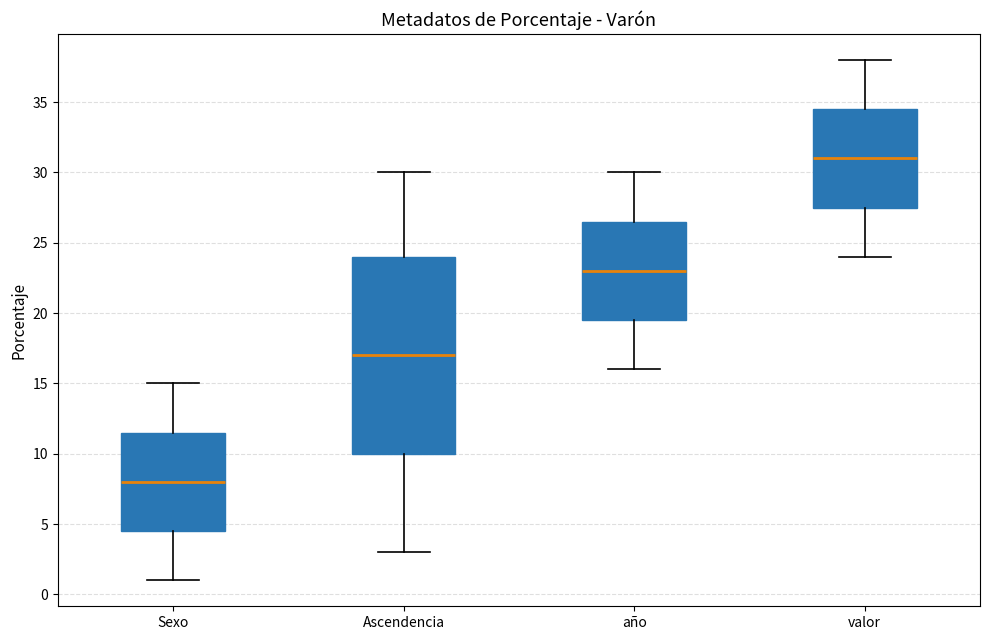

Comparing the boxes themselves (not the whiskers), which one is the tallest?

Ascendencia